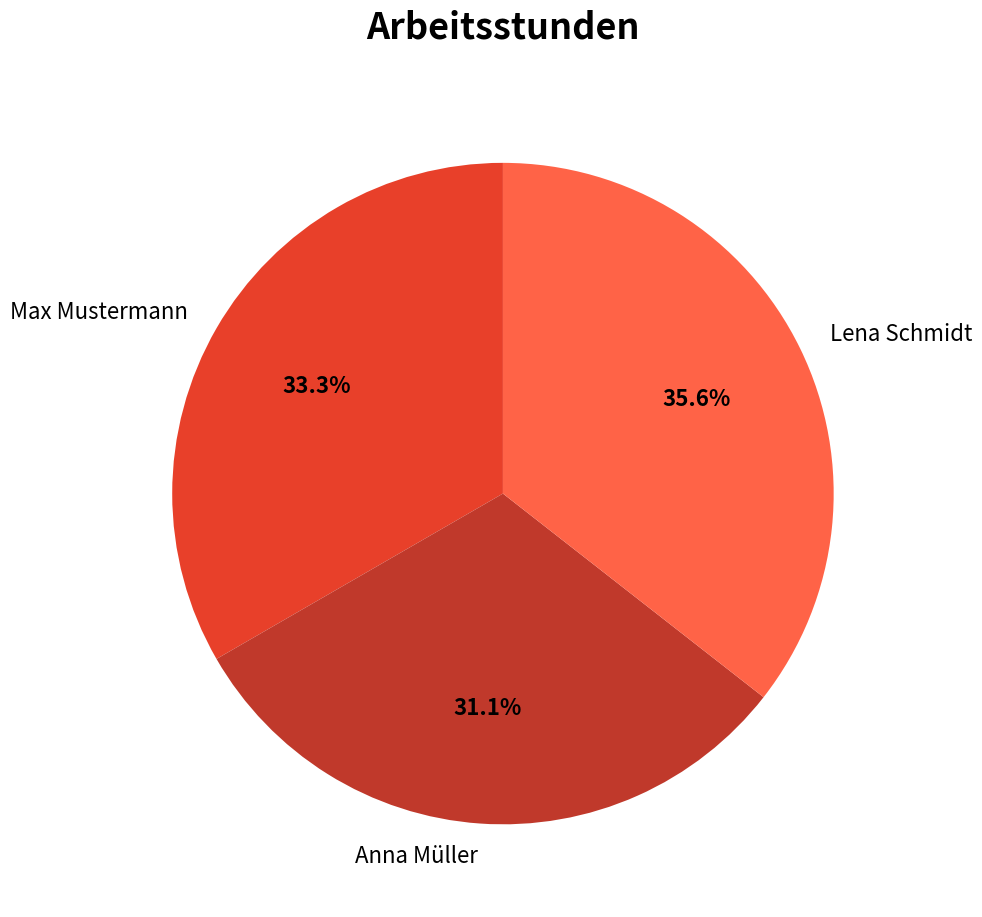

Count the number of slices in the pie.

3